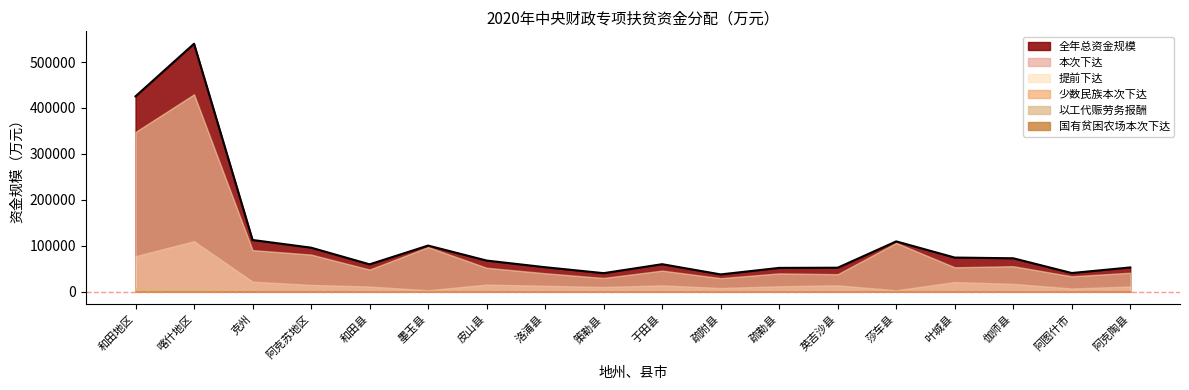

How many lines are shown in the chart?

6